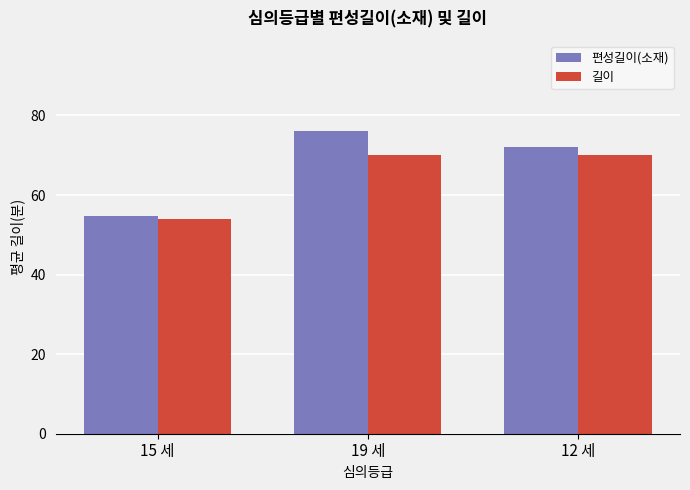

The 길이 series shows 33.4 at 15 세. True or false?

False